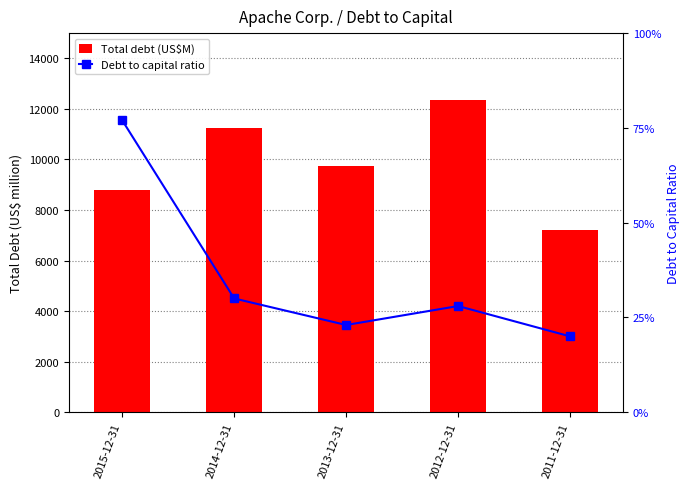

Between 2011-12-31 and 2013-12-31, which is larger?

2013-12-31